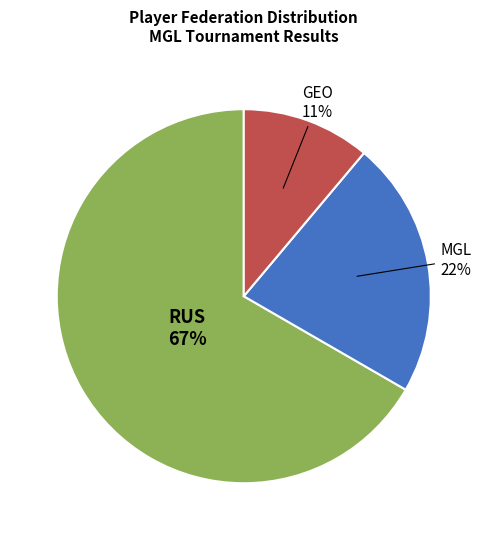

How many segments does this pie chart have?

3